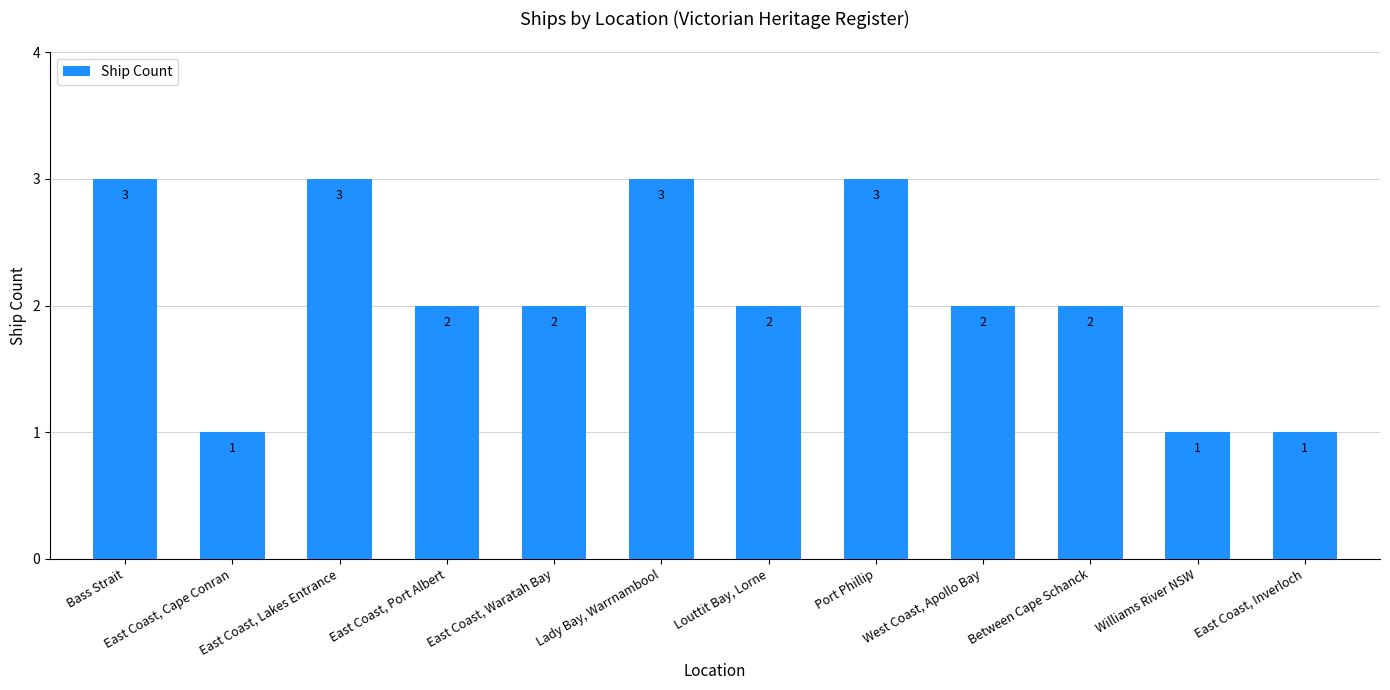

What is the sum of all values?

25